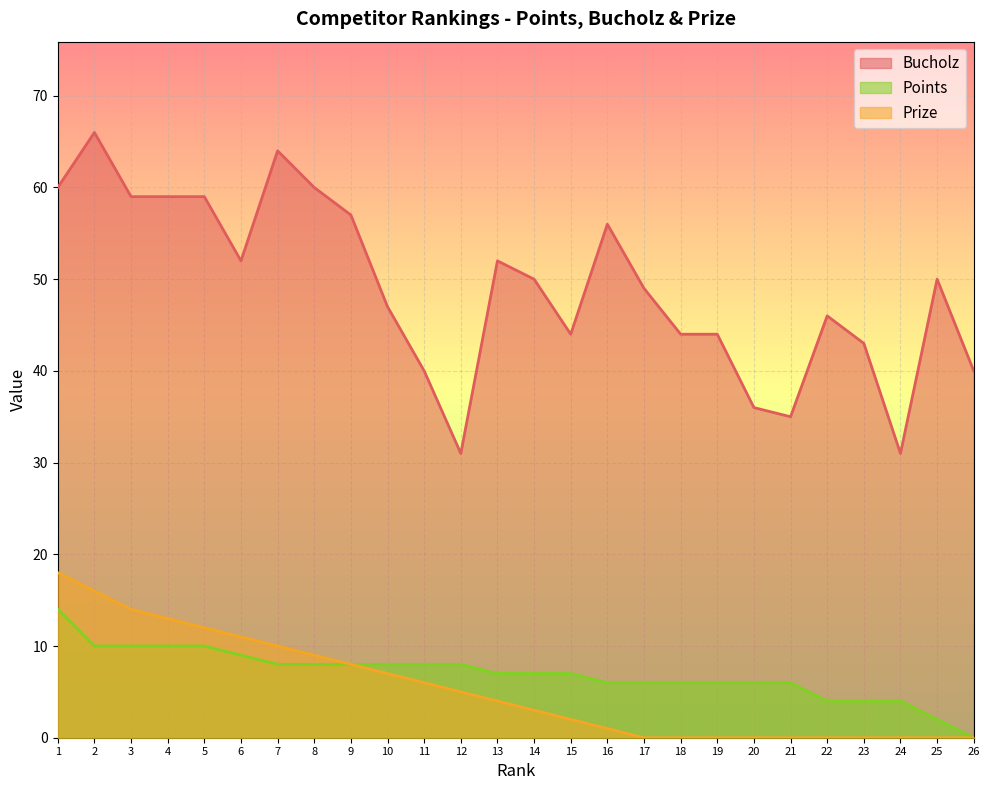

Reading left to right, extract all data points from this chart.

Bucholz: 60	66	59	59	59	52	64	60	57	47	40	31	52	50	44	56	49	44	44	36	35	46	43	31	50	40
Prize: 18	16	14	13	12	11	10	9	8	7	6	5	4	3	2	1	0	0	0	0	0	0	0	0	0	0
Points: 14	10	10	10	10	9	8	8	8	8	8	8	7	7	7	6	6	6	6	6	6	4	4	4	2	0